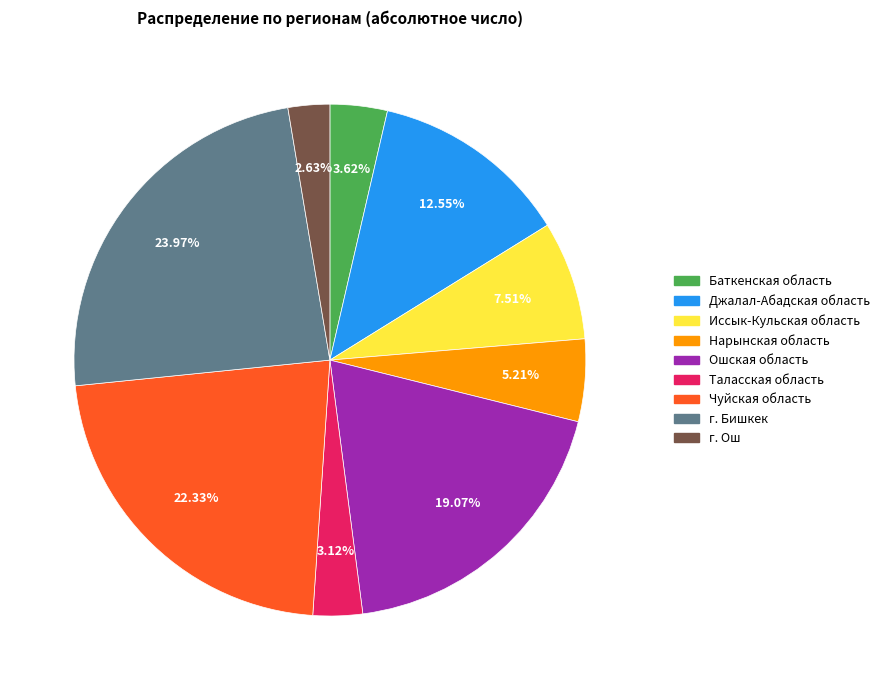

Which slice is the largest?

г. Бишкек